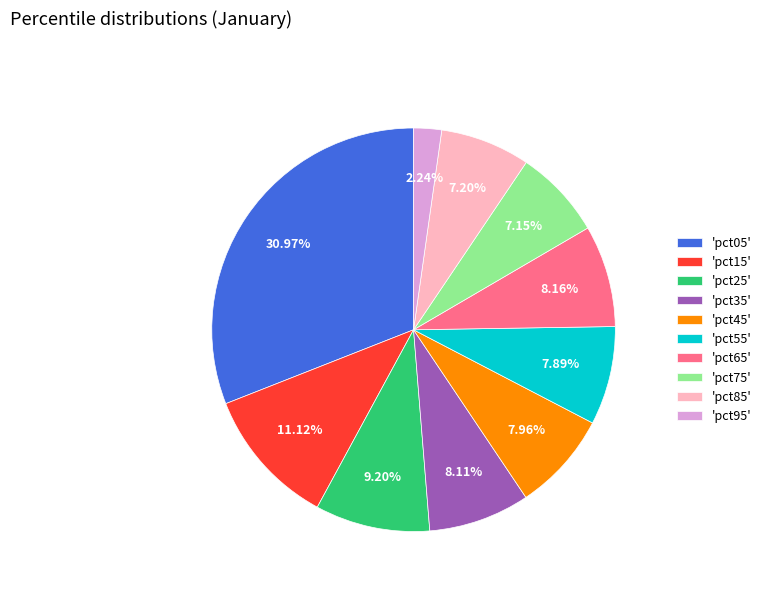

Combined, do 'pct25' and 'pct95' account for over 50%?

No